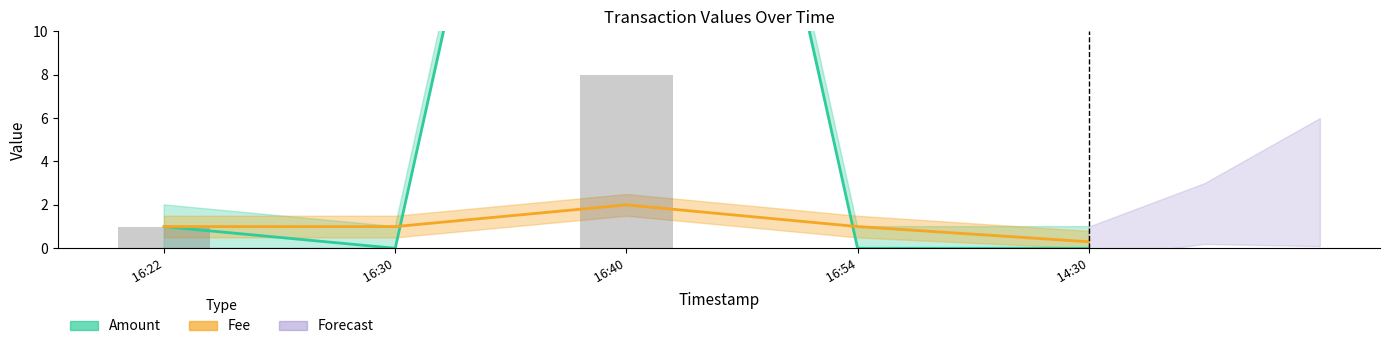

Which series has the largest range (max minus min)?

Amount